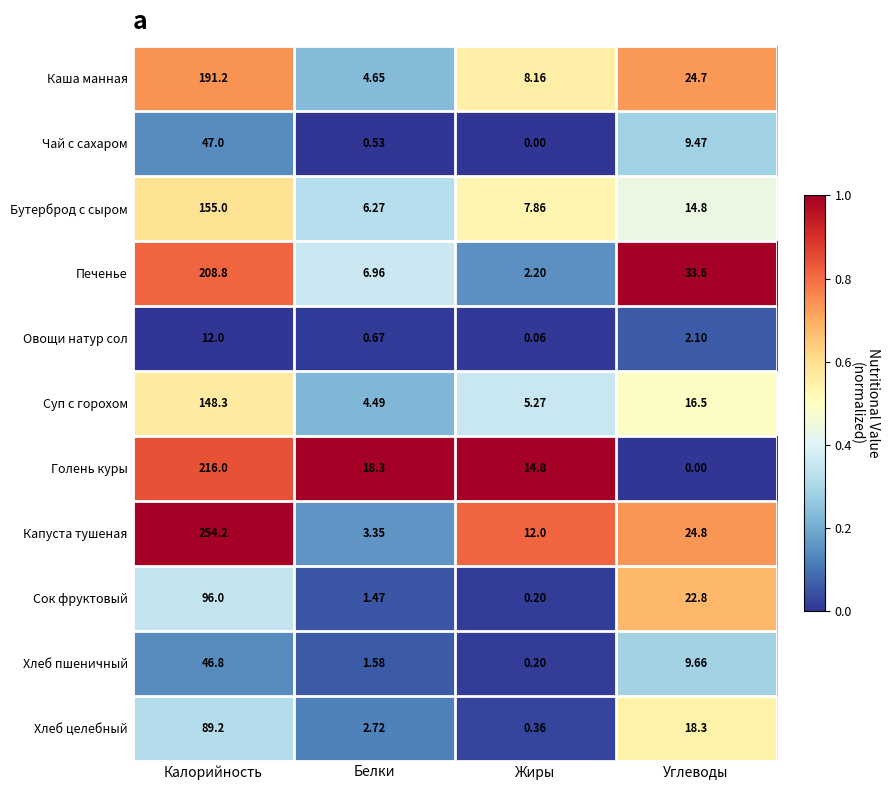

How many data points in Каша манная are above 24?

2